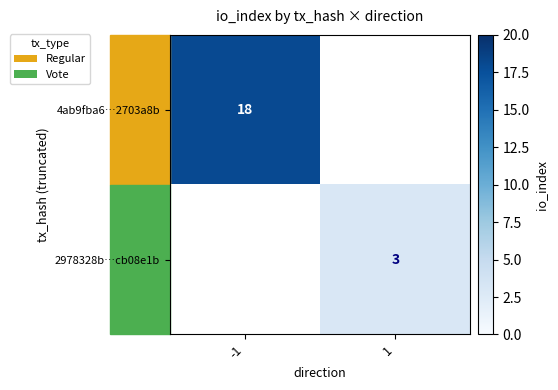

Count the number of data series in this chart.

2